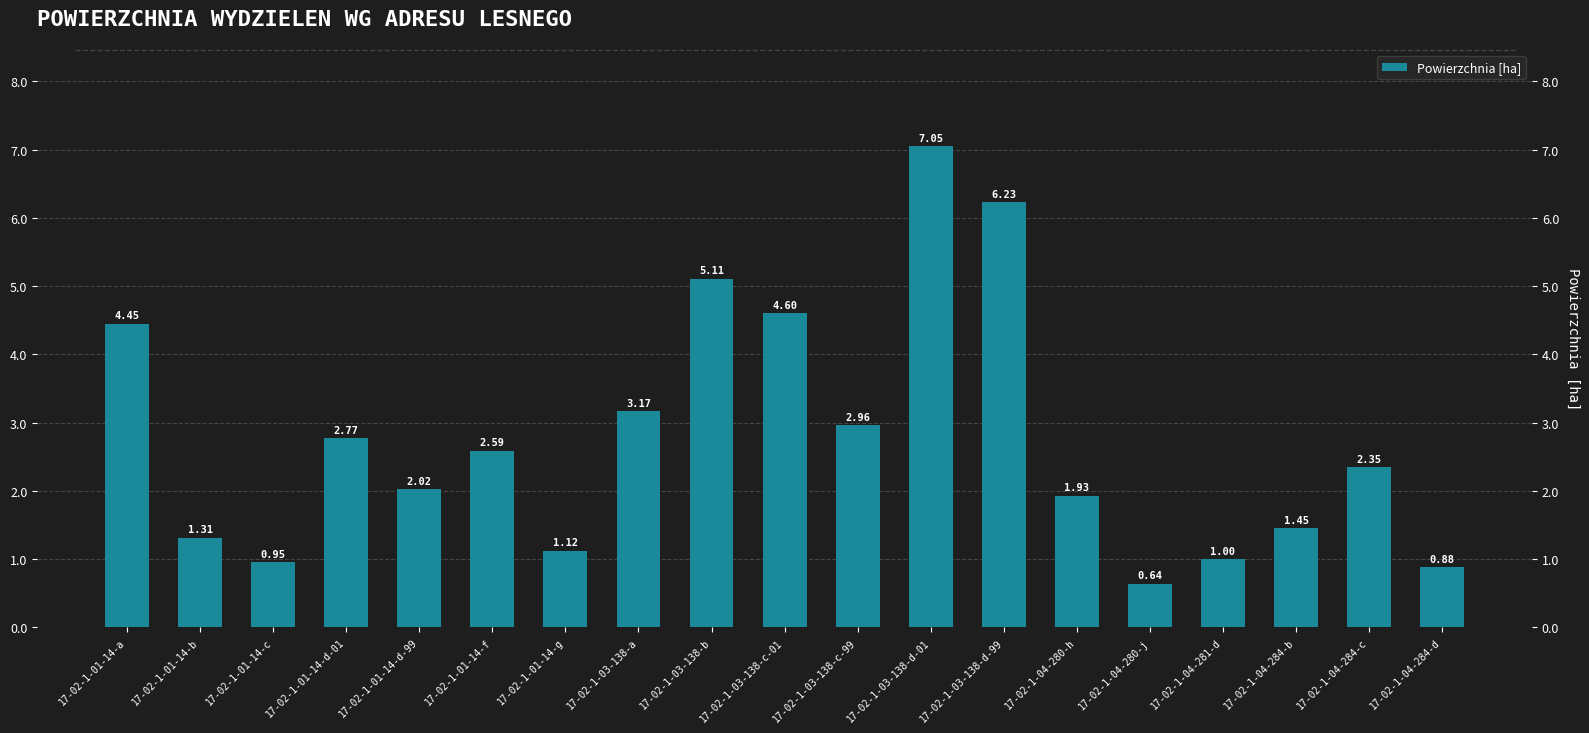

Between 17-02-1-04-284-b and 17-02-1-01-14-b, which is larger?

17-02-1-04-284-b